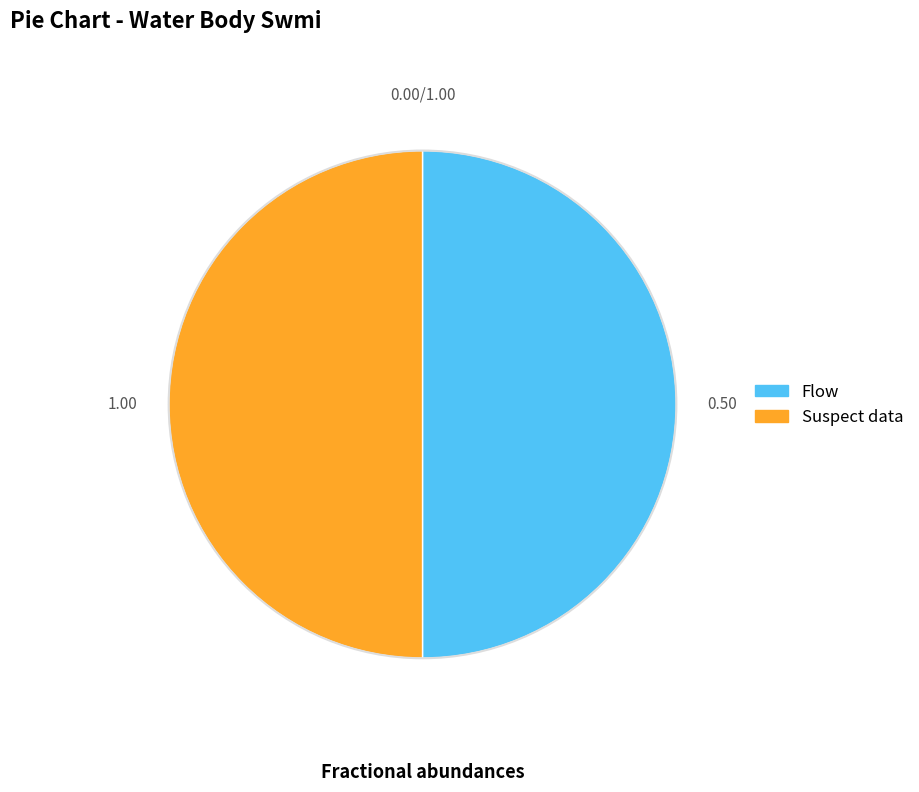

Approximately how many times larger is the value at Flow compared to Suspect data?

1.0